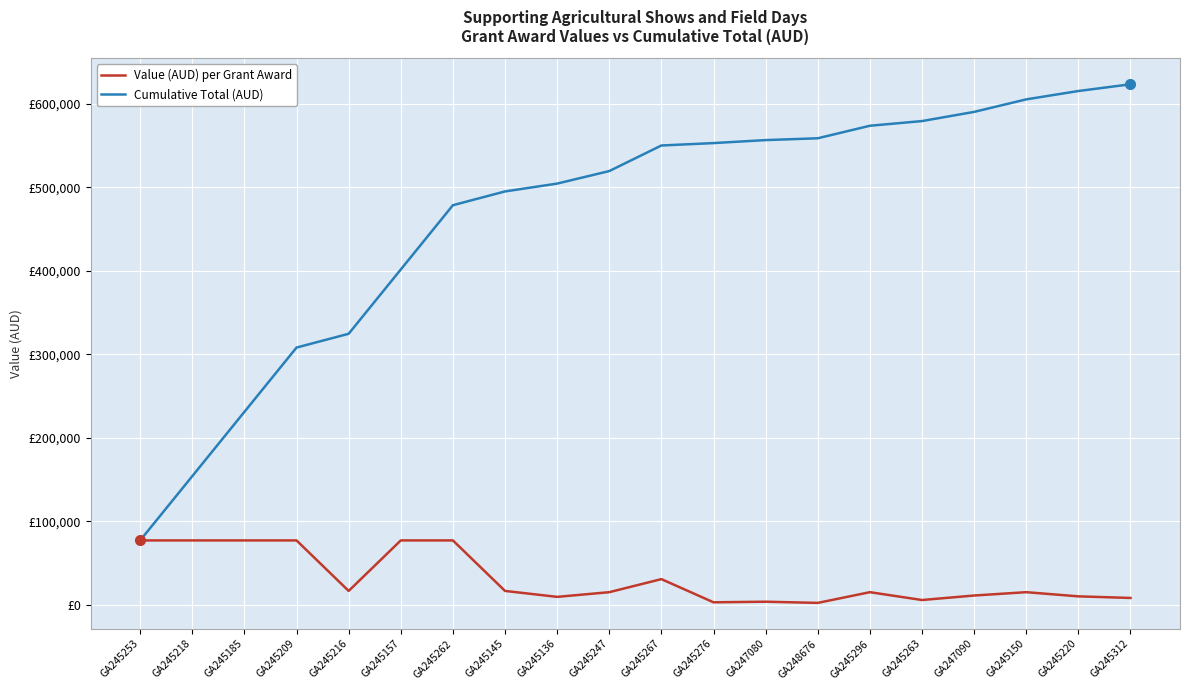

What position from the right is GA245218?

19